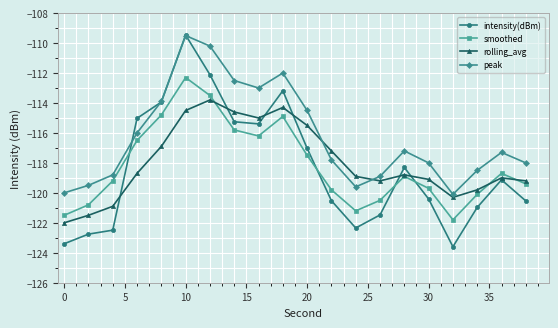

What is the difference between the second highest and minimum values in the smoothed series?

8.3